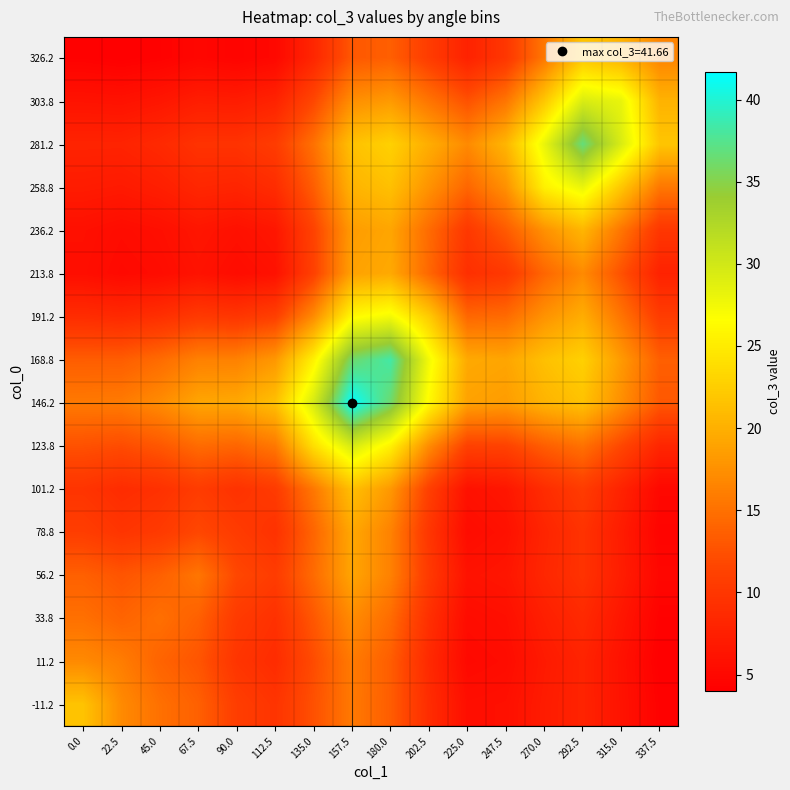

What is the total value across all series at 90.0?

163.3